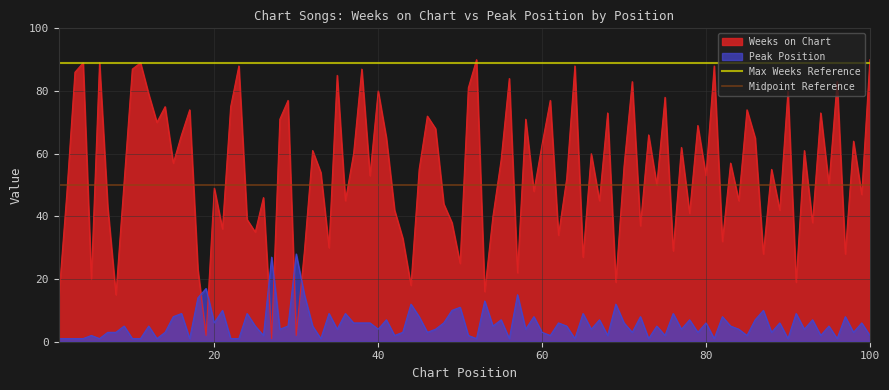

Which series has the largest total across all categories?

Max Weeks Reference